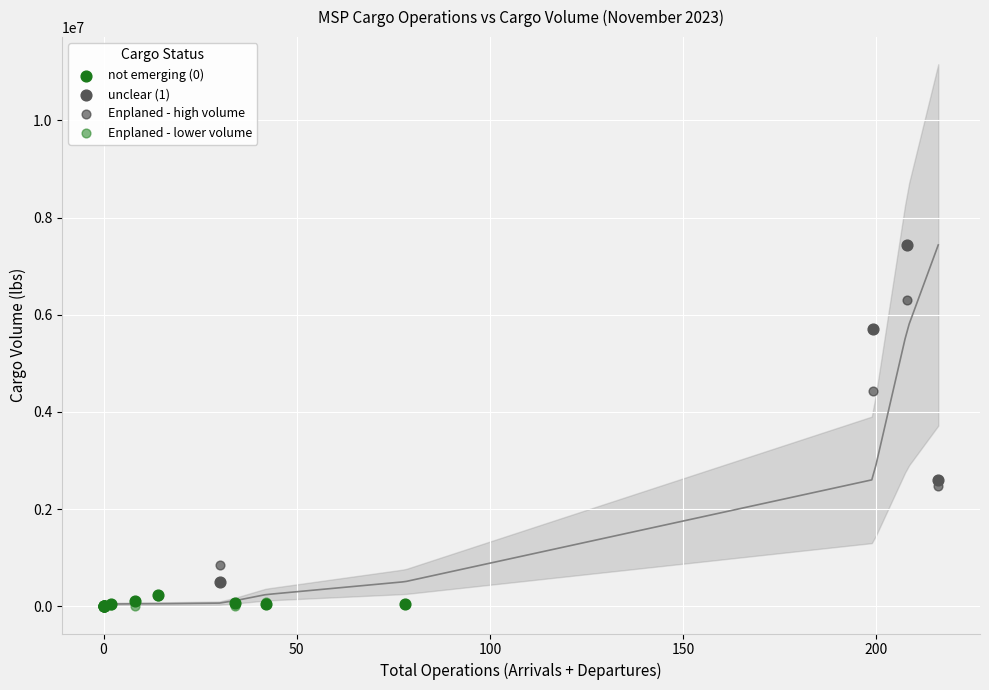

Which series has the largest Y range (max minus min)?

unclear (1)